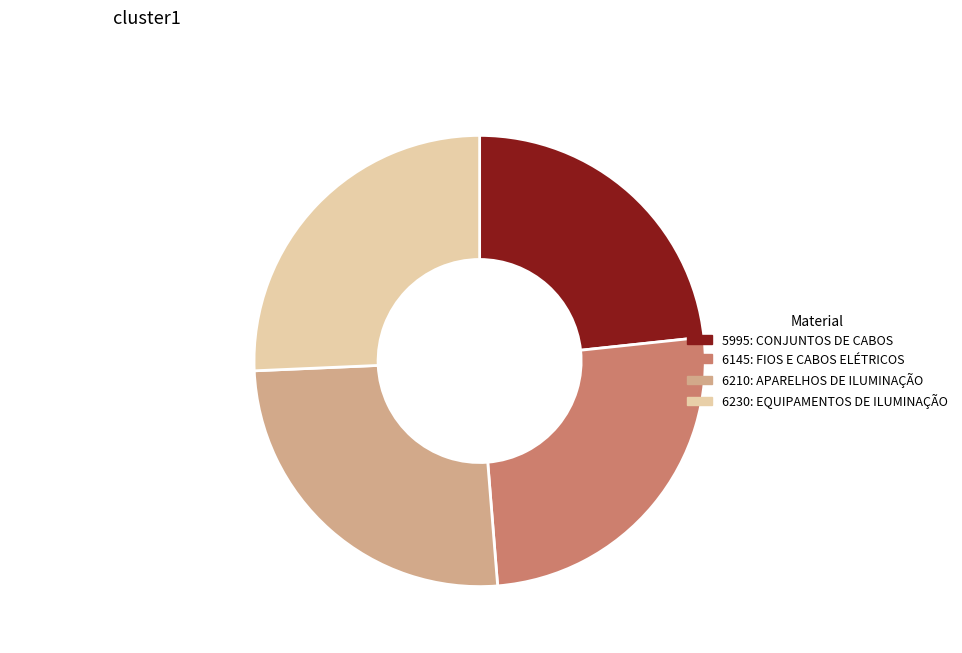

Which slice is the smallest?

5995: CONJUNTOS DE CABOS